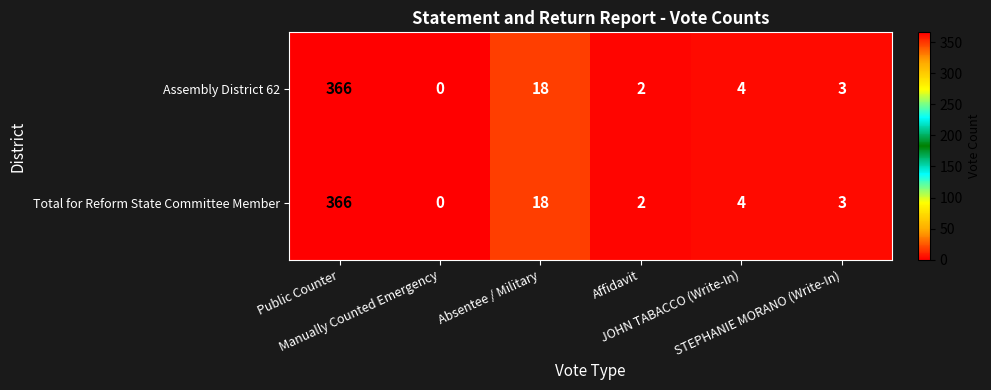

What is the maximum value shown in the chart?

366